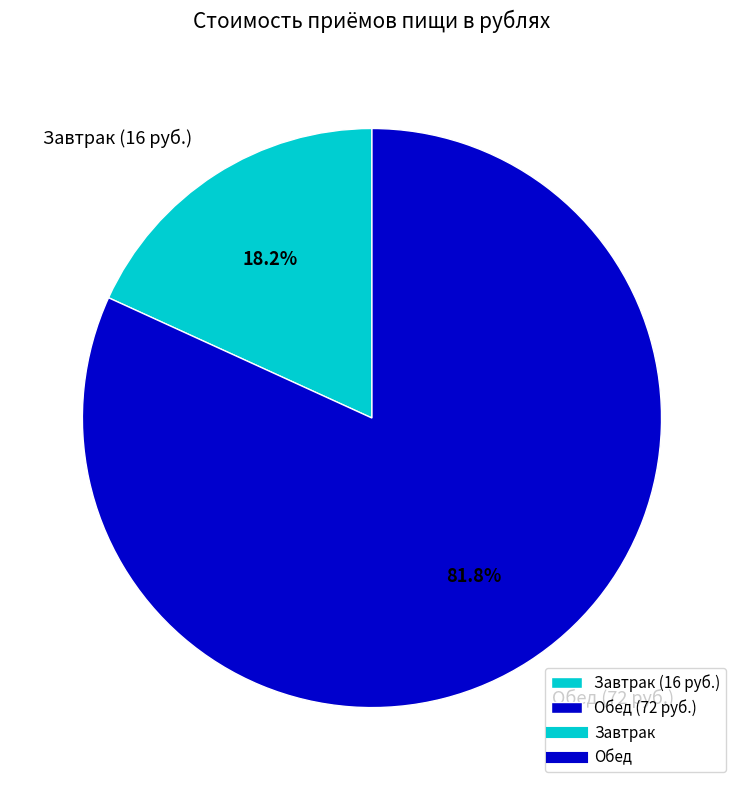

Count the number of slices in the pie.

2